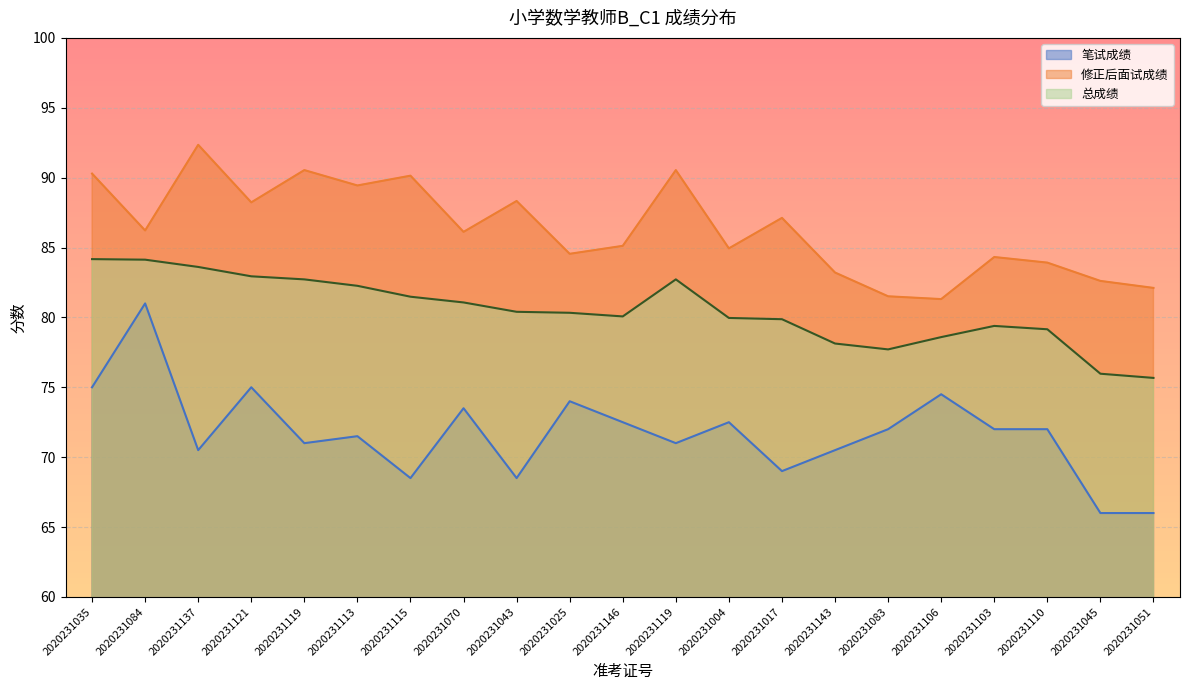

How many data points in 笔试成绩 are above 72?

8